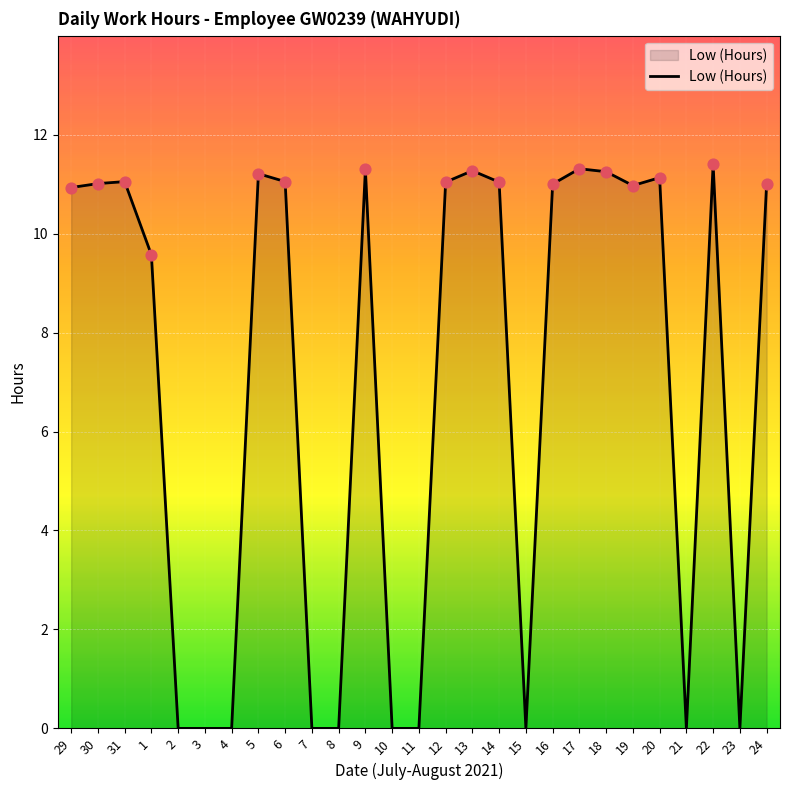

What is the ratio of the value at 13 to the value at 14?

1.0